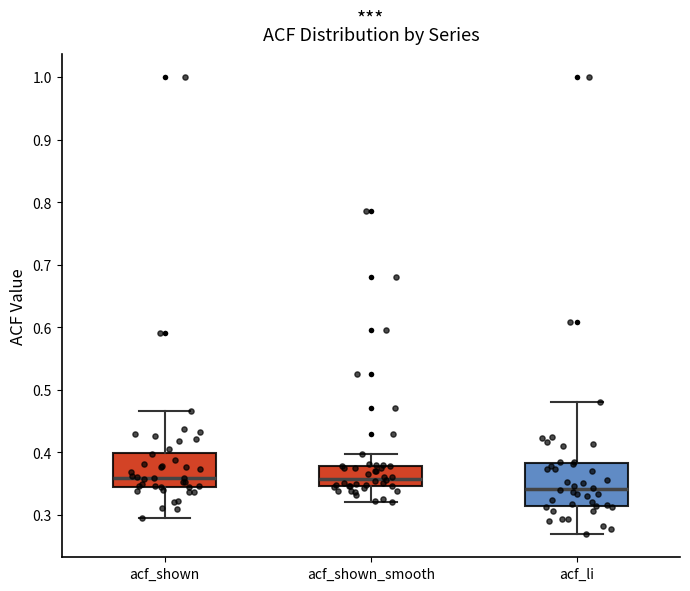

Where does the upper whisker of the box for acf_shown_smooth end on the y-axis? The values are not printed on the chart, so give them approximately, as read against the axis.

0.40